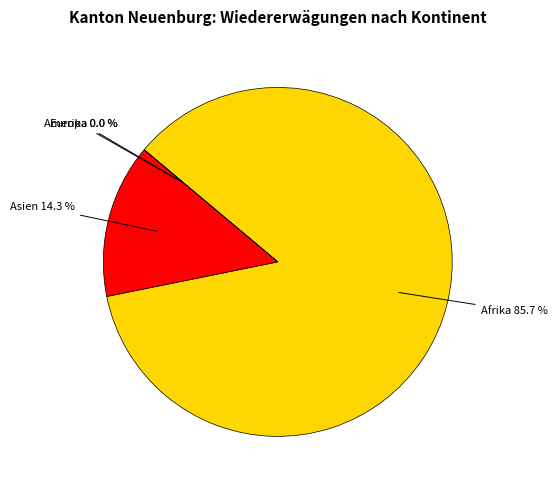

How much of the chart is everything except Europa?

100.0%